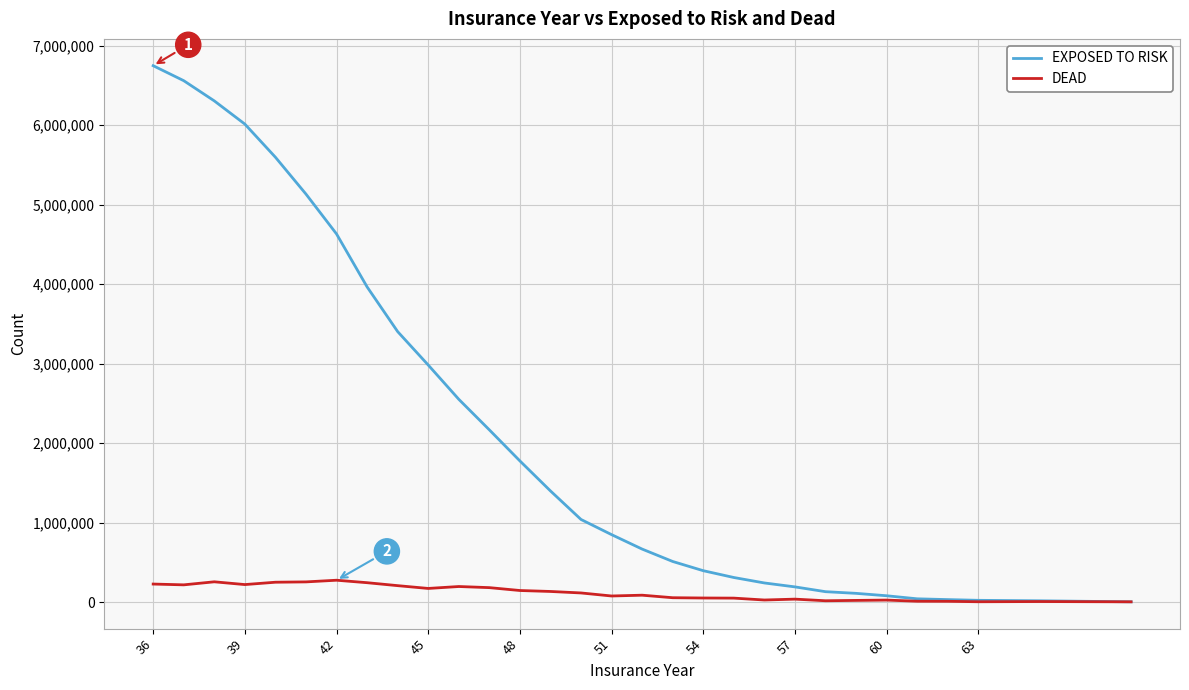

What is the highest value of the EXPOSED TO RISK series?

6746700